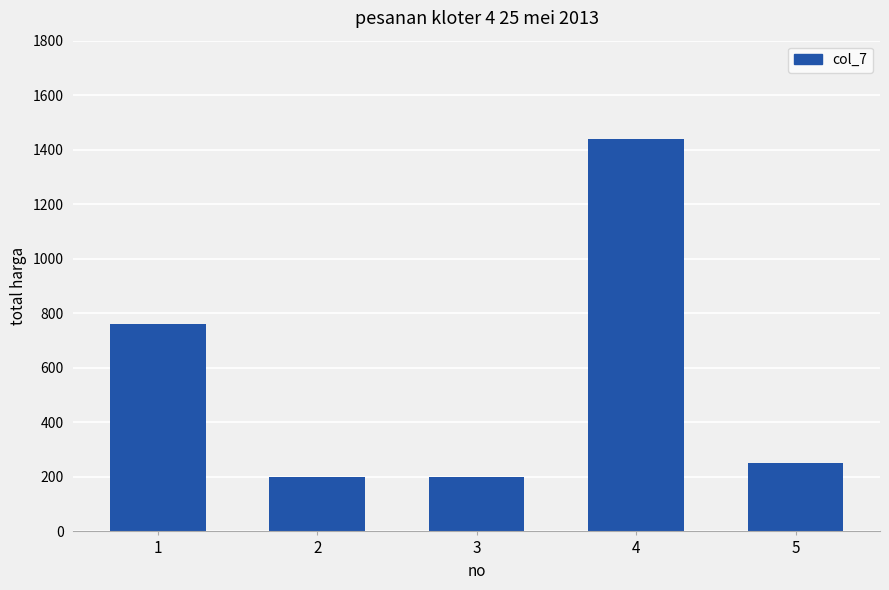

What is the maximum value shown in the chart?

1440